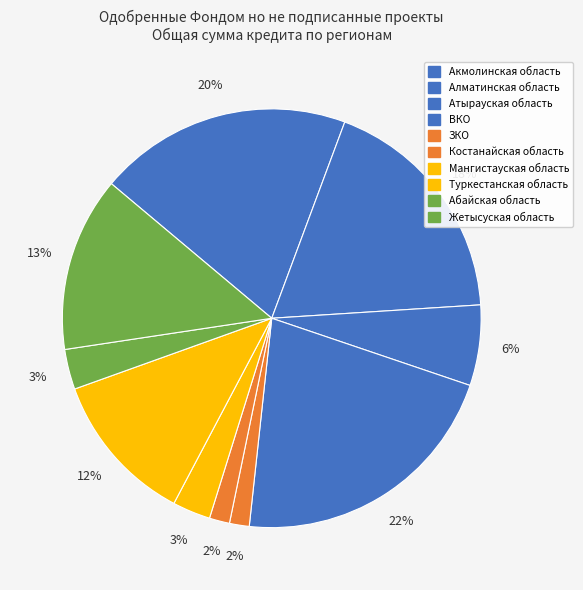

What is the change in value from ВКО to Абайская область?

-470764830